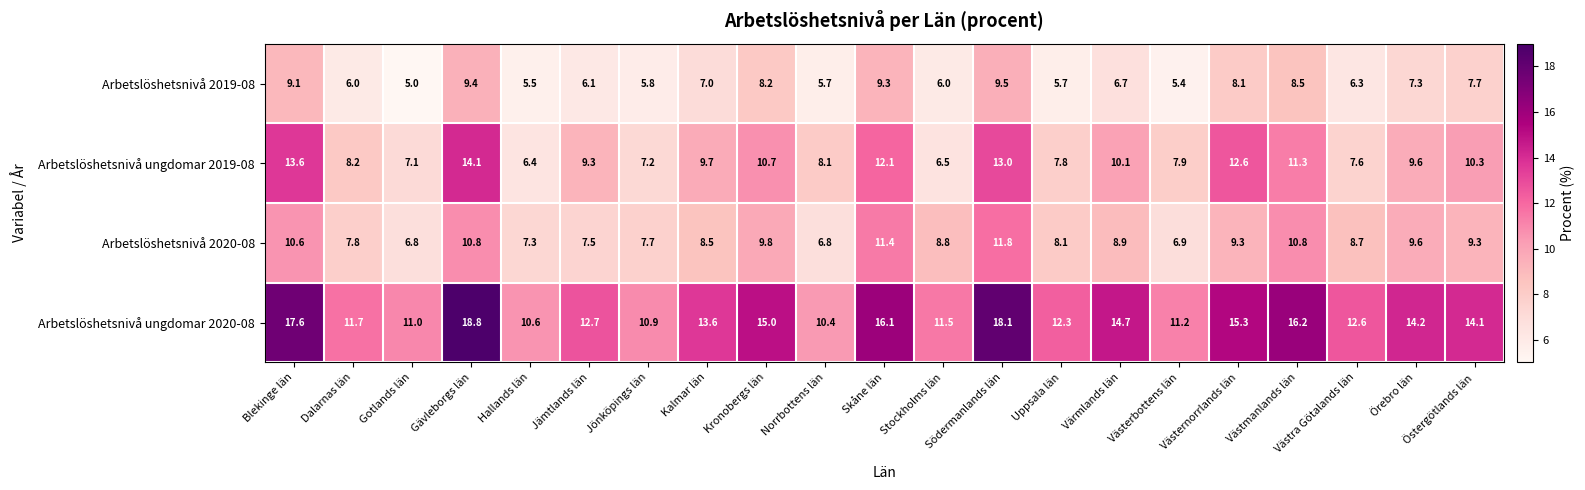

Which label corresponds to the largest value in the chart?

Gävleborgs län